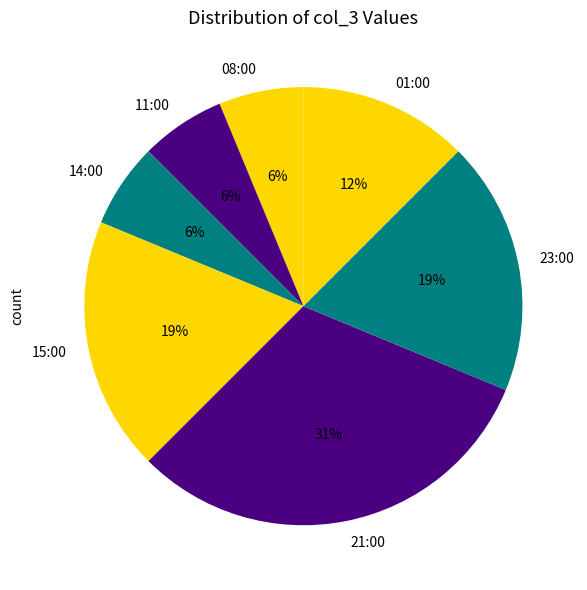

What percentage is the 23:00 slice, to the nearest percent?

19%